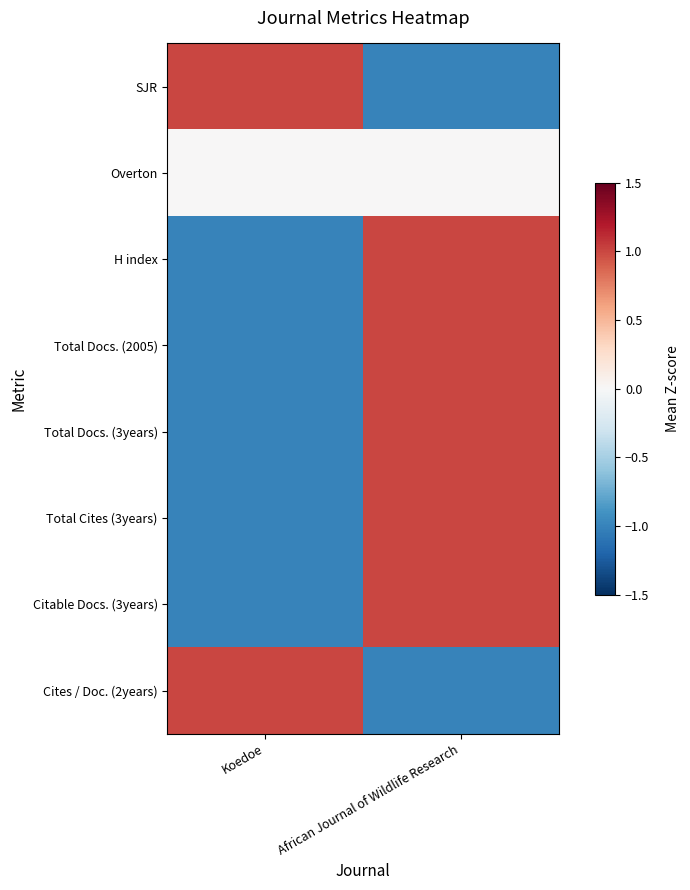

Reading left to right, transcribe all the data shown in this chart.

SJR: Koedoe=1	African Journal of Wildlife Research=-1
Overton: Koedoe=0	African Journal of Wildlife Research=0
H index: Koedoe=-1	African Journal of Wildlife Research=1
Total Docs. (2005): Koedoe=-1	African Journal of Wildlife Research=1
Total Docs. (3years): Koedoe=-1	African Journal of Wildlife Research=1
Total Cites (3years): Koedoe=-1	African Journal of Wildlife Research=1
Citable Docs. (3years): Koedoe=-1	African Journal of Wildlife Research=1
Cites / Doc. (2years): Koedoe=1	African Journal of Wildlife Research=-1